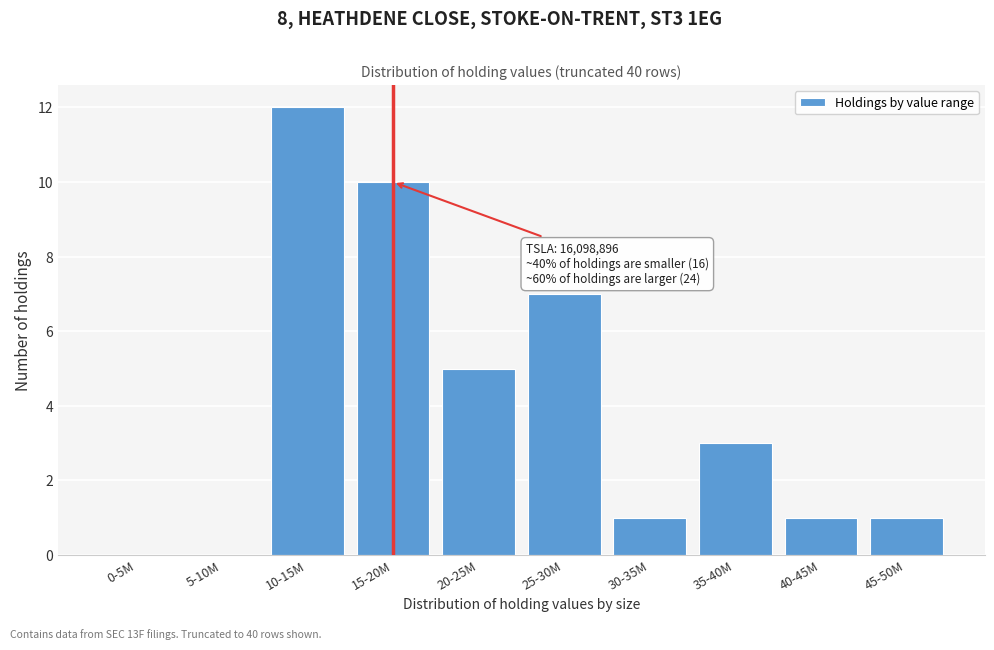

Which has a higher value, 15-20M or 45-50M?

15-20M